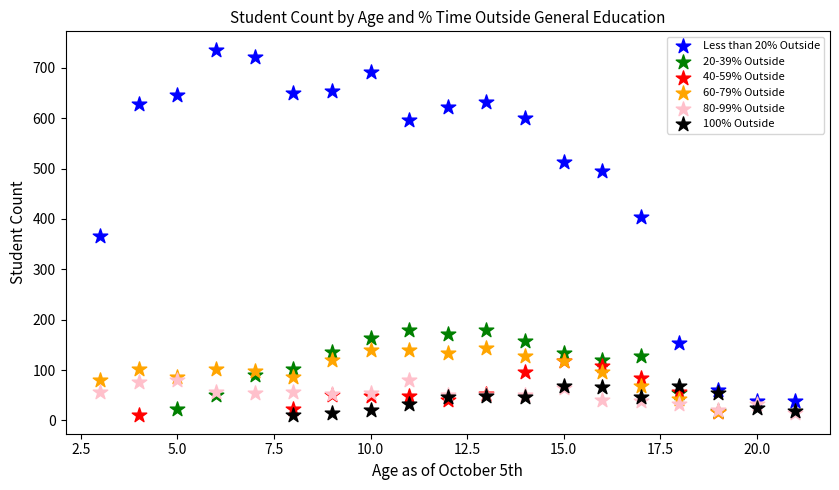

Which series contains the highest Y value?

Less than 20% Outside